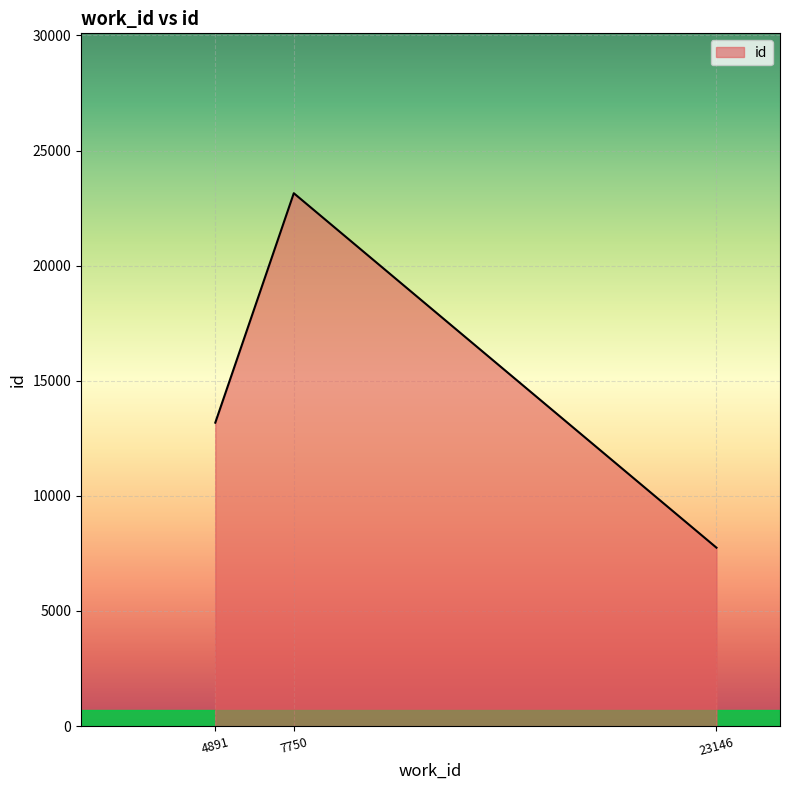

List the labels in order of value, smallest first.

23146, 4891, 7750